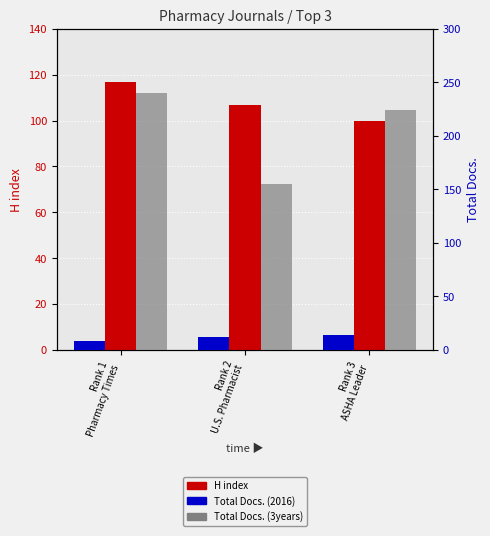

Where is H index nearest to the value 108?

Rank 2
U.S. Pharmacist